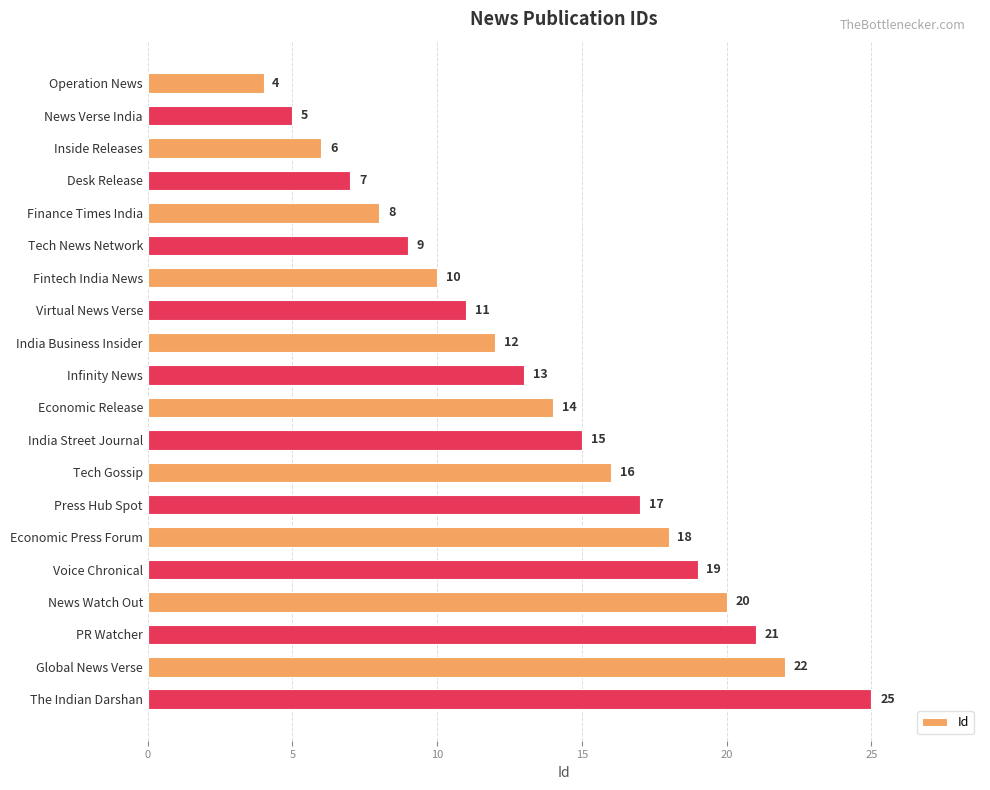

Reading top to bottom, transcribe all the data shown in this chart.

Operation News=4	News Verse India=5	Inside Releases=6	Desk Release=7	Finance Times India=8	Tech News Network=9	Fintech India News=10	Virtual News Verse=11	India Business Insider=12	Infinity News=13	Economic Release=14	India Street Journal=15	Tech Gossip=16	Press Hub Spot=17	Economic Press Forum=18	Voice Chronical=19	News Watch Out=20	PR Watcher=21	Global News Verse=22	The Indian Darshan=25